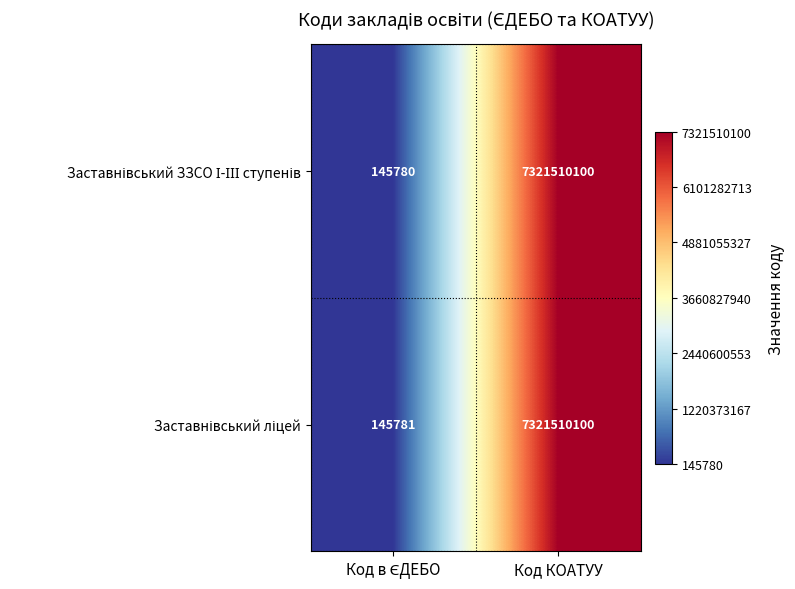

What is the greatest value displayed?

7321510100